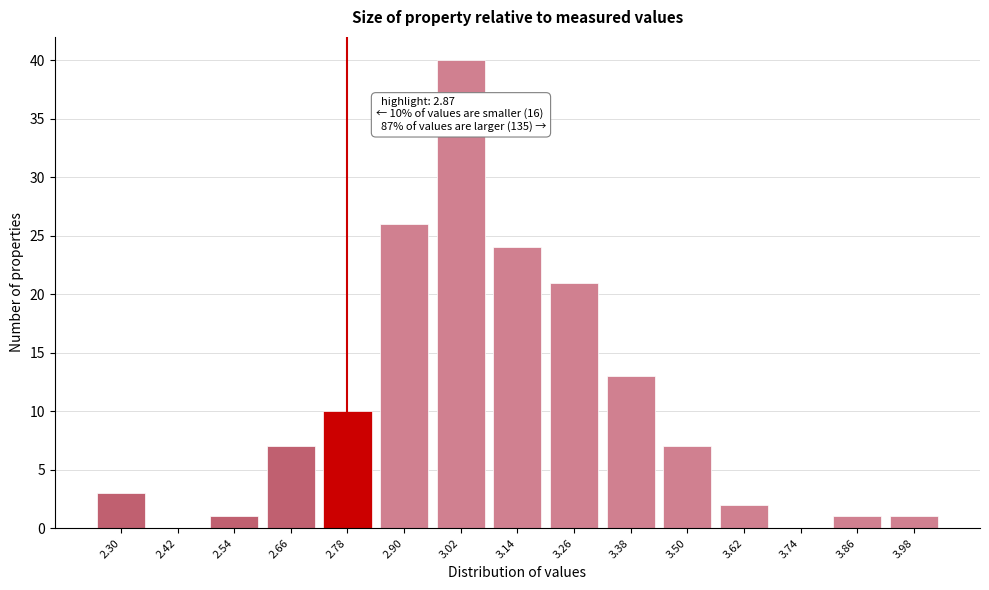

Reading right to left, transcribe all the data shown in this chart.

3.98=1	3.86=1	3.74=0	3.62=2	3.50=7	3.38=13	3.26=21	3.14=24	3.02=40	2.90=26	2.78=10	2.66=7	2.54=1	2.42=0	2.30=3